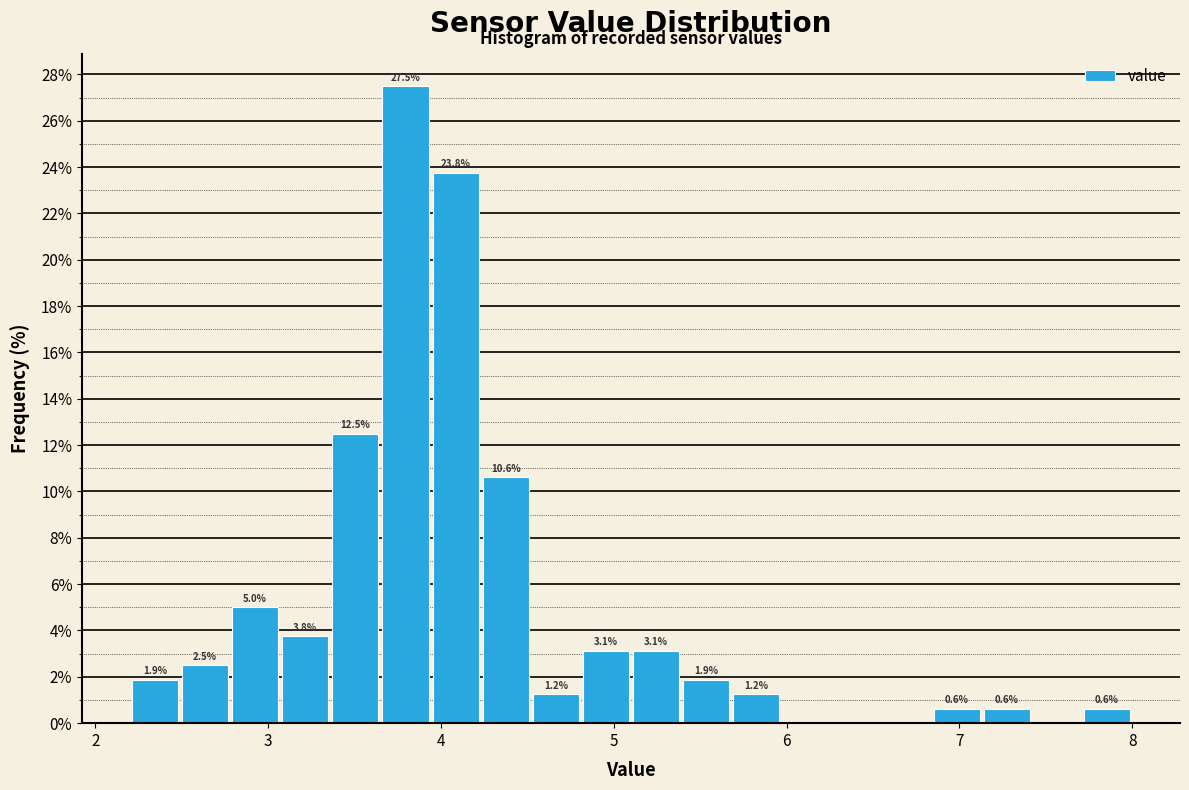

Around what value on the x-axis is the tallest bar? Give the approximate position of its centre, as read against the axis.

3.8